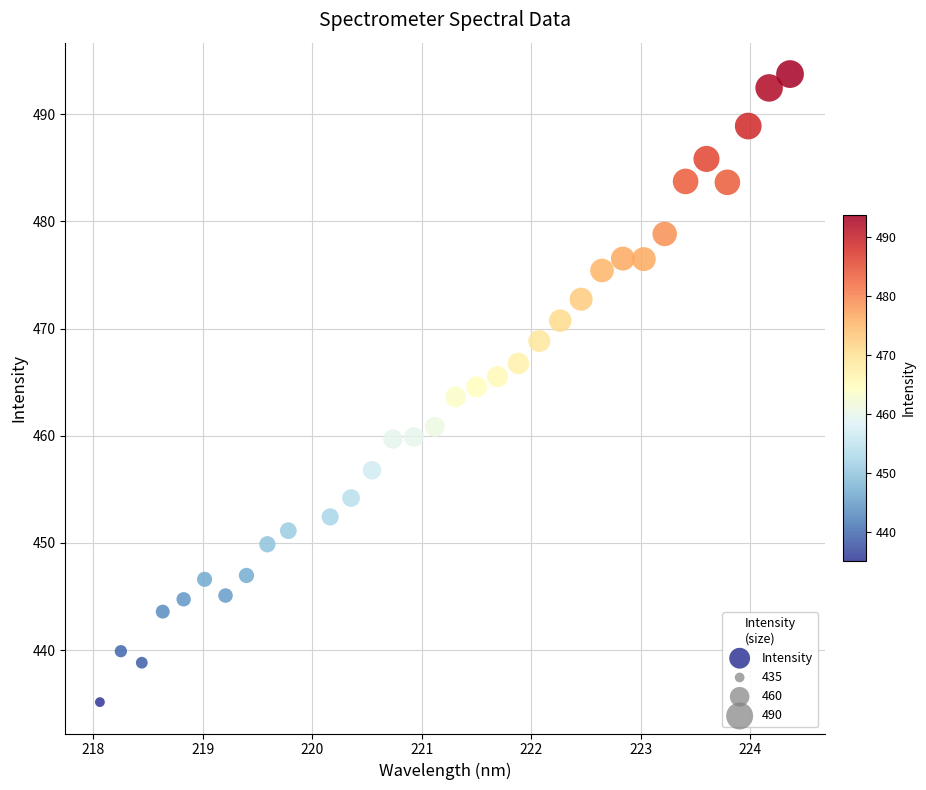

What is the range of Y values (max minus min)?

58.6